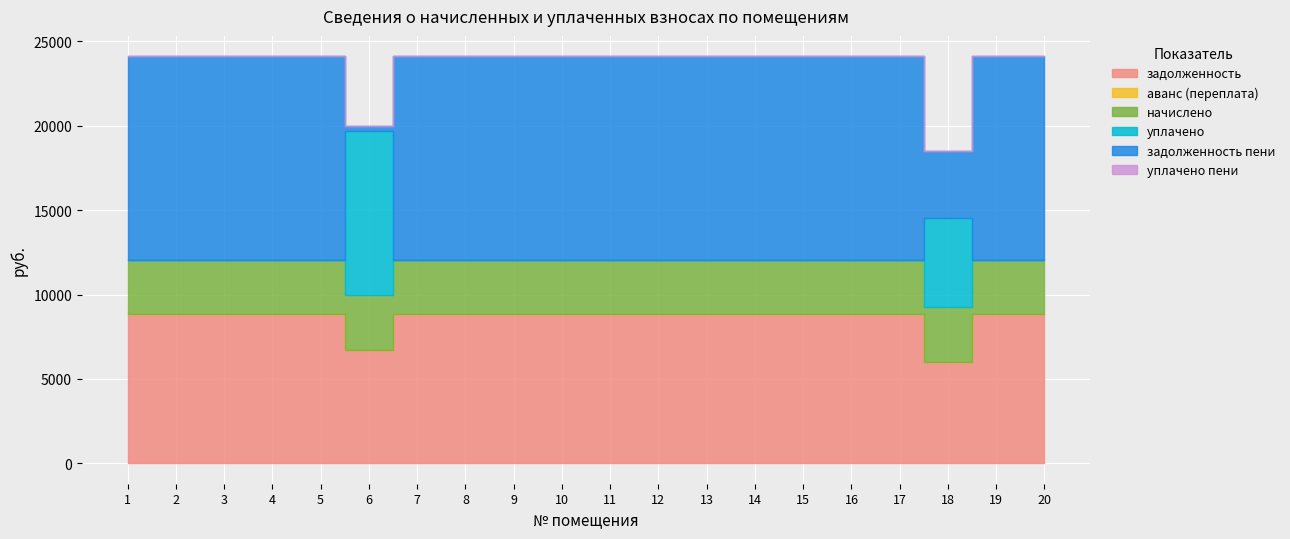

Reading left to right, transcribe all the data shown in this chart.

задолженность: 1=8820	2=8820	3=8820	4=8820	5=8820	6=6740	7=8820	8=8820	9=8820	10=8820	11=8820	12=8820	13=8820	14=8820	15=8820	16=8820	17=8820	18=6015	19=8820	20=8820
аванс (переплата): 1=0	2=0	3=0	4=0	5=0	6=0	7=0	8=0	9=0	10=0	11=0	12=0	13=0	14=0	15=0	16=0	17=0	18=0	19=0	20=0
начислено: 1=3240	2=3240	3=3240	4=3240	5=3240	6=3240	7=3240	8=3240	9=3240	10=3240	11=3240	12=3240	13=3240	14=3240	15=3240	16=3240	17=3240	18=3240	19=3240	20=3240
уплачено: 1=0	2=0	3=0	4=0	5=0	6=9710	7=0	8=0	9=0	10=0	11=0	12=0	13=0	14=0	15=0	16=0	17=0	18=5302	19=0	20=0
задолженность пени: 1=12060	2=12060	3=12060	4=12060	5=12060	6=270	7=12060	8=12060	9=12060	10=12060	11=12060	12=12060	13=12060	14=12060	15=12060	16=12060	17=12060	18=3953	19=12060	20=12060
уплачено пени: 1=0	2=0	3=0	4=0	5=0	6=0	7=0	8=0	9=0	10=0	11=0	12=0	13=0	14=0	15=0	16=0	17=0	18=0	19=0	20=0